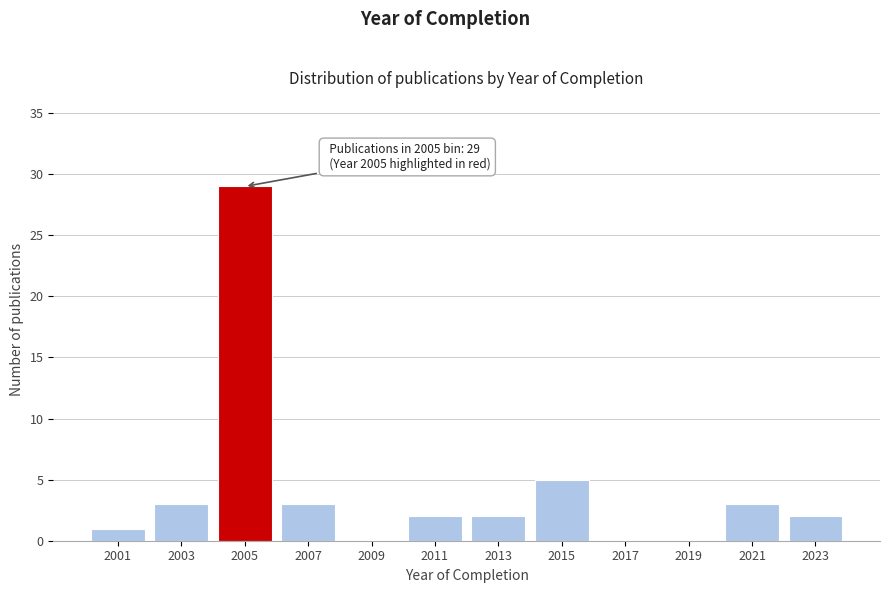

Reading left to right, list all the values displayed in this chart.

2001=1	2003=3	2005=29	2007=3	2009=0	2011=2	2013=2	2015=5	2017=0	2019=0	2021=3	2023=2